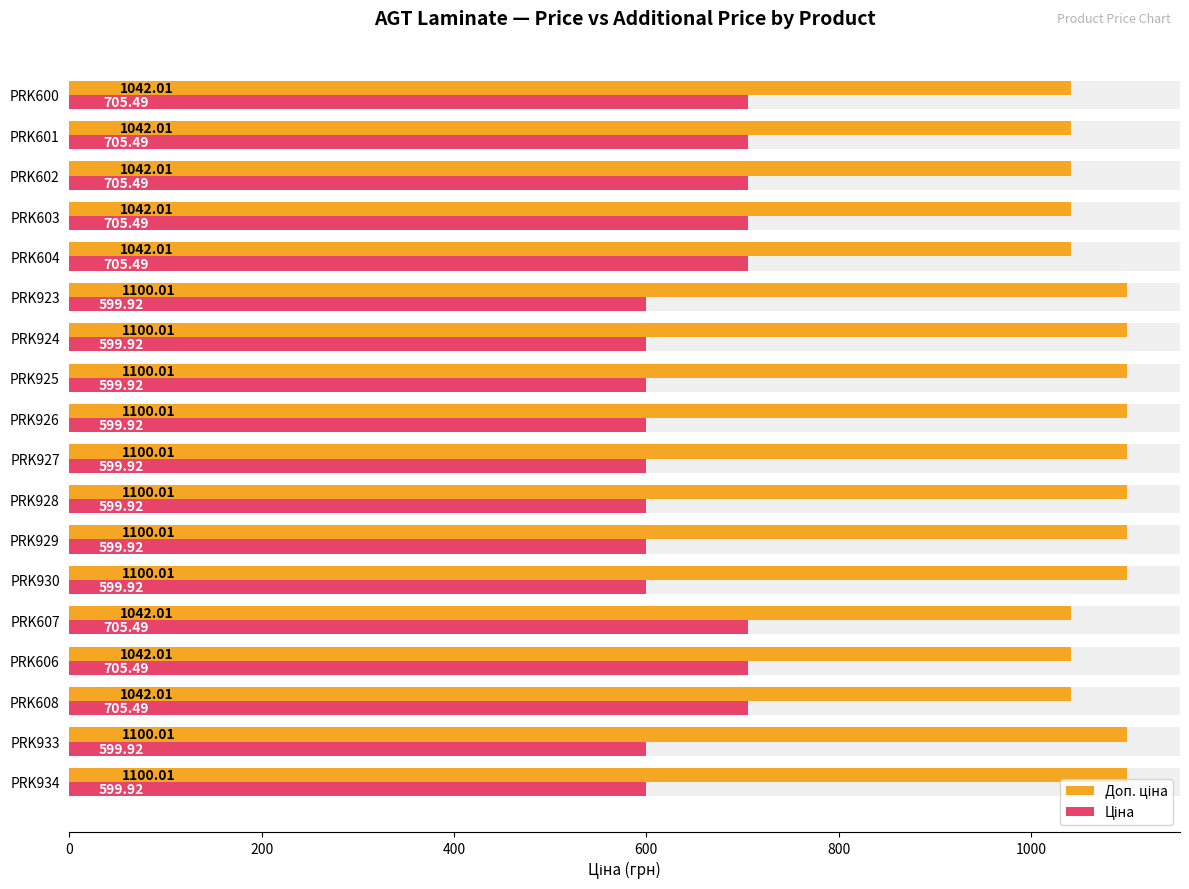

Reading left to right, transcribe all the data shown in this chart.

Доп. ціна: 1100.0	1100.0	1042.0	1042.0	1042.0	1100.0	1100.0	1100.0	1100.0	1100.0	1100.0	1100.0	1100.0	1042.0	1042.0	1042.0	1042.0	1042.0
Ціна: 599.9	599.9	705.5	705.5	705.5	599.9	599.9	599.9	599.9	599.9	599.9	599.9	599.9	705.5	705.5	705.5	705.5	705.5